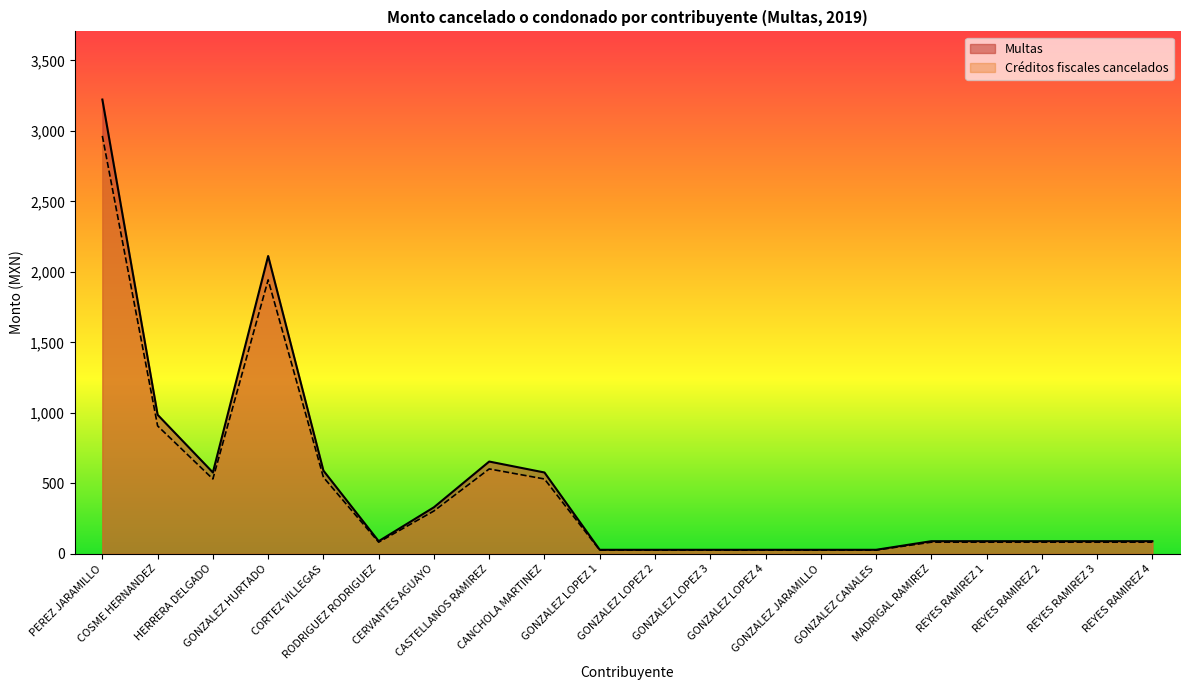

What is the sum of all Multas values?

9760.6